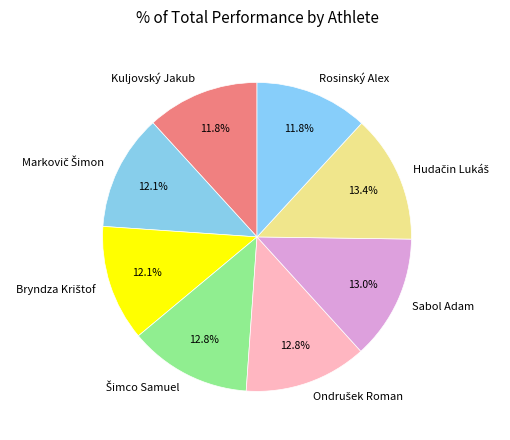

Is there a majority slice in this chart?

No